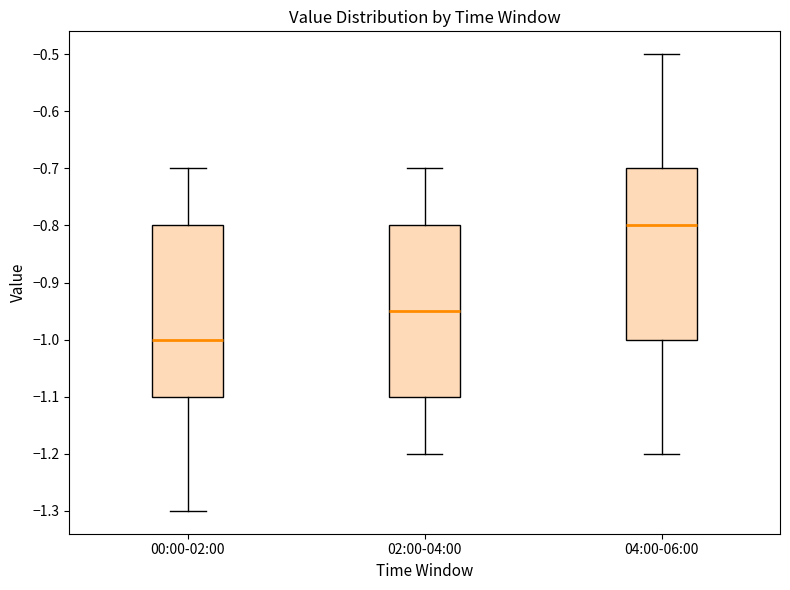

Where does the upper whisker of the box for 04:00-06:00 end on the y-axis? The values are not printed on the chart, so give them approximately, as read against the axis.

-0.50